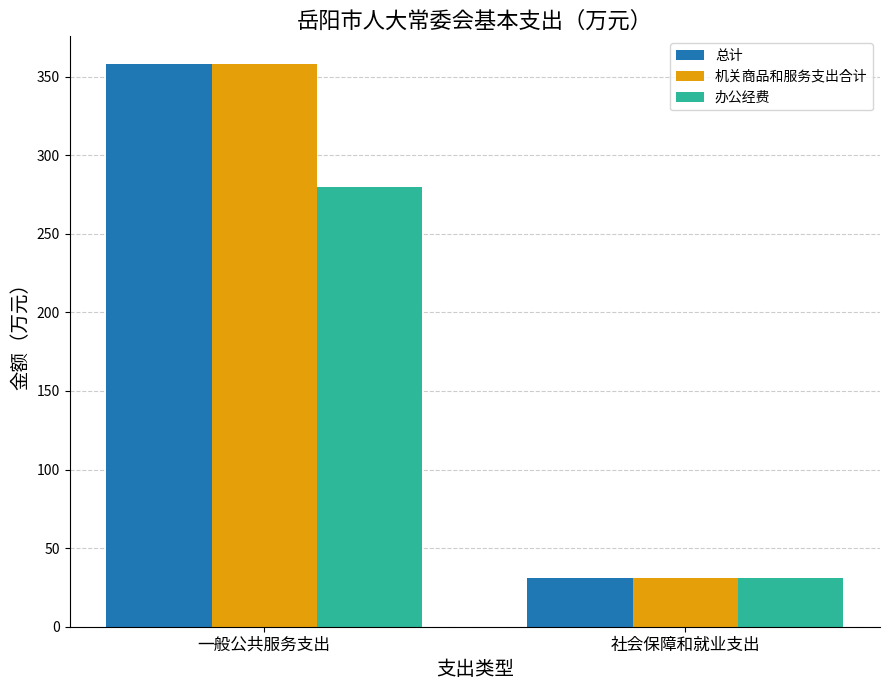

What is the difference between the maximum and minimum values in the 机关商品和服务支出合计 series?

326.5